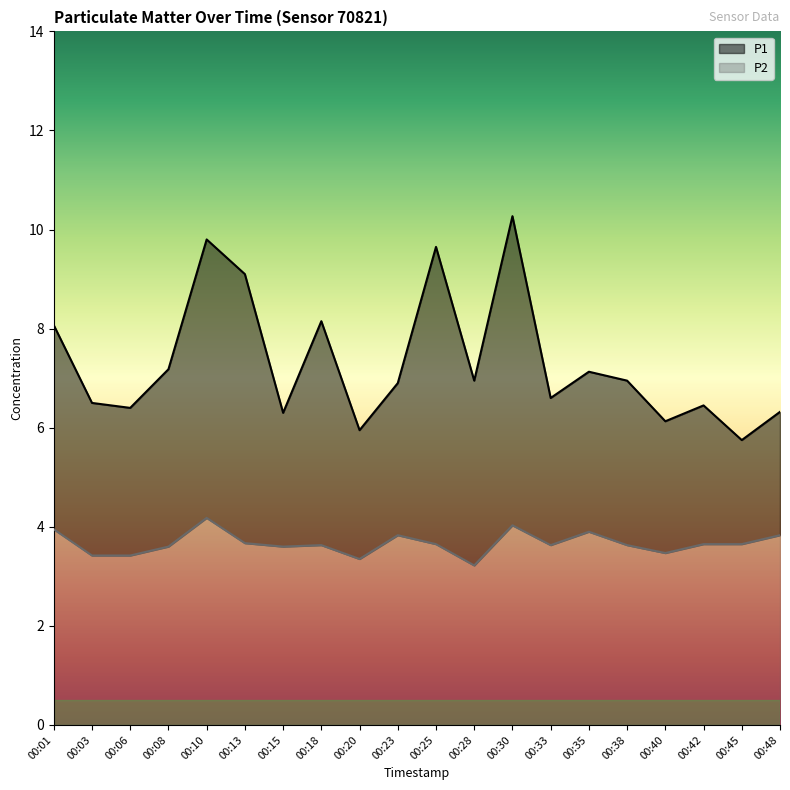

What is the average value of the P1 series?

7.3